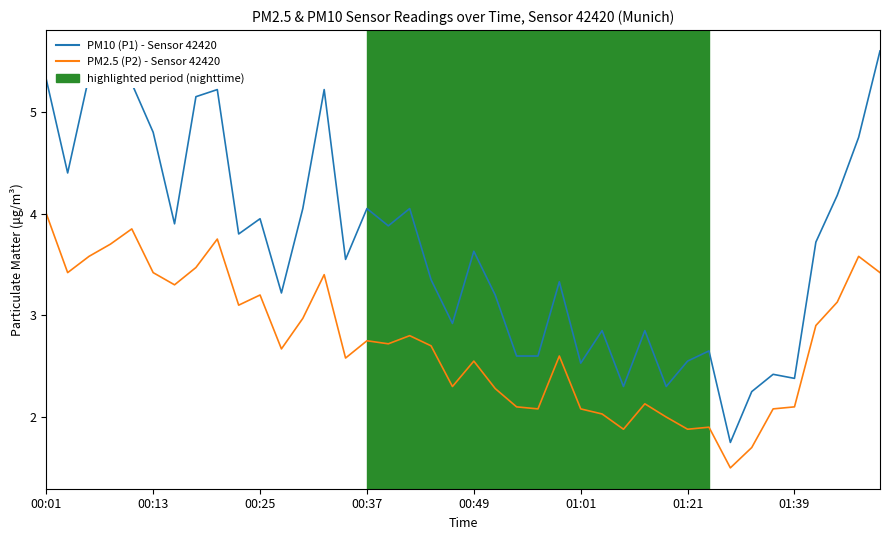

List the series in order of their overall mean, highest first.

PM10 (P1) - Sensor 42420, PM2.5 (P2) - Sensor 42420